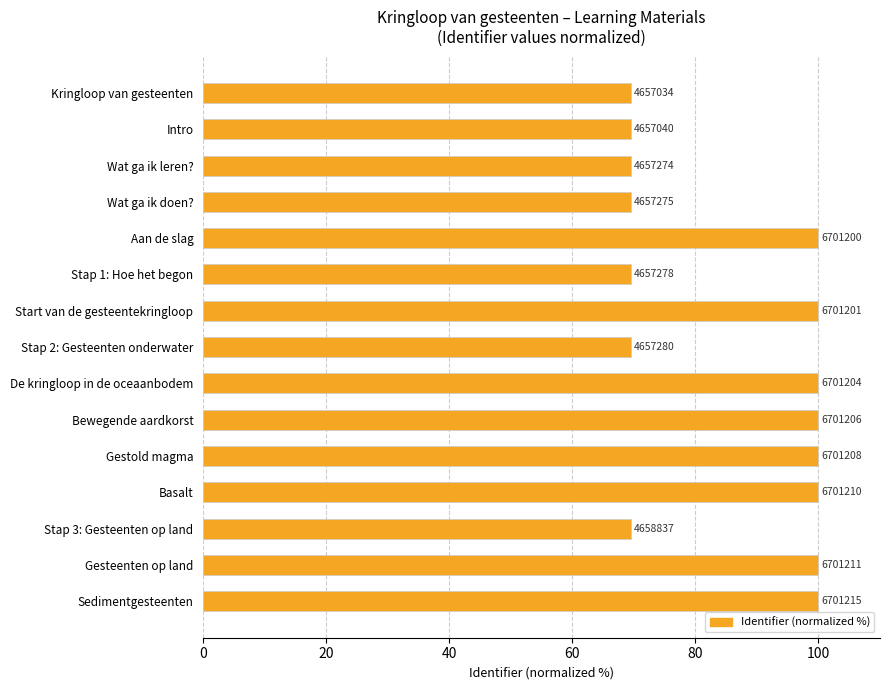

How many bars are there in total?

15